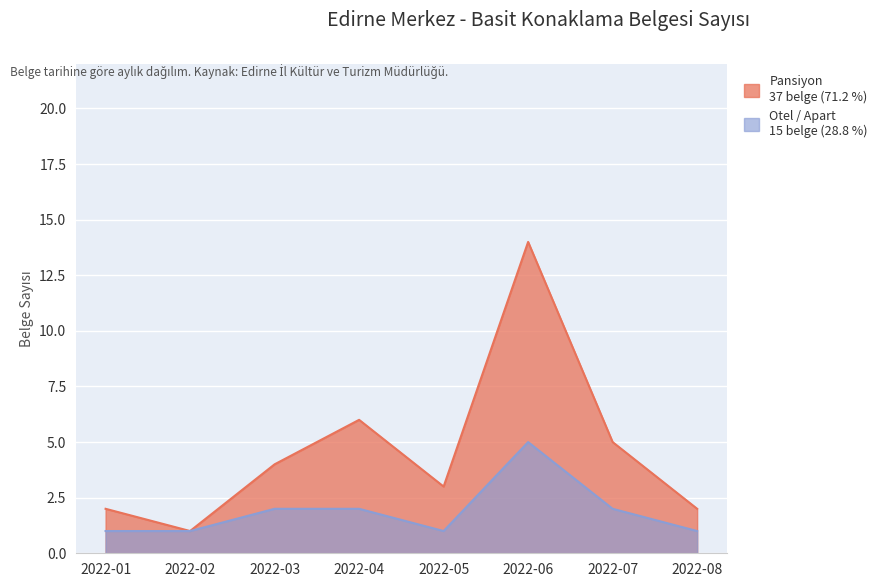

What is the total value across all series at 2022-01?

3